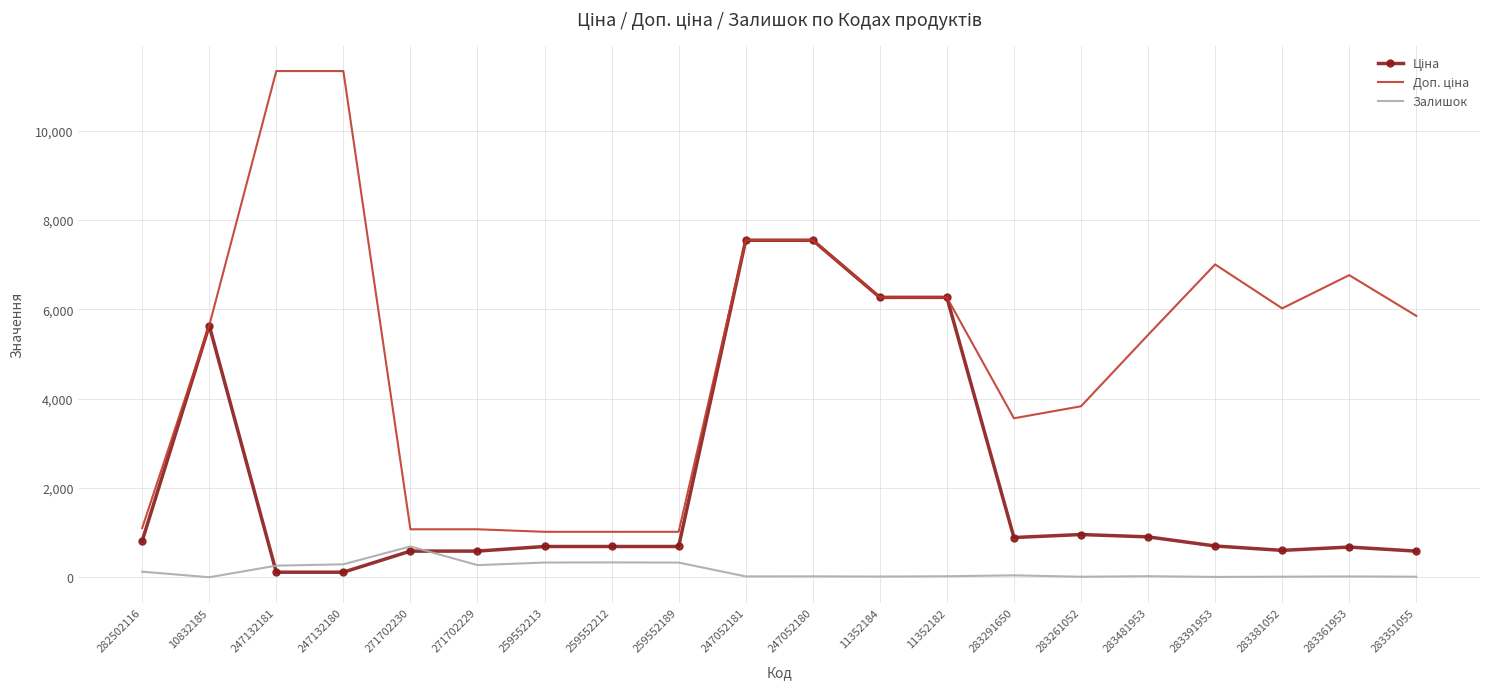

What is the total value across all series at 259552212?

2039.9